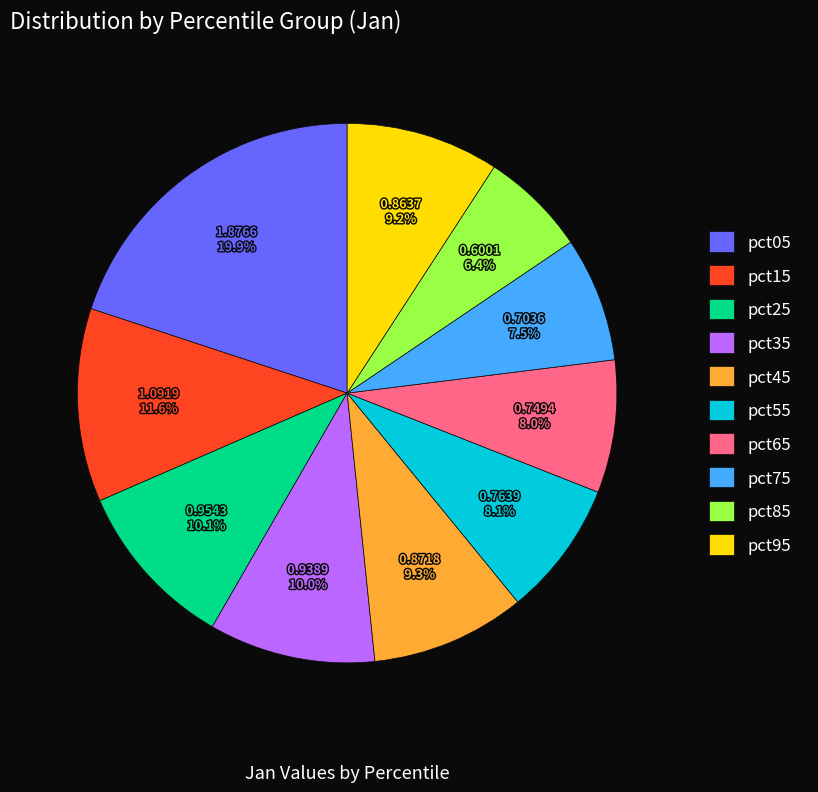

Is there any slice that represents more than half of the pie?

No